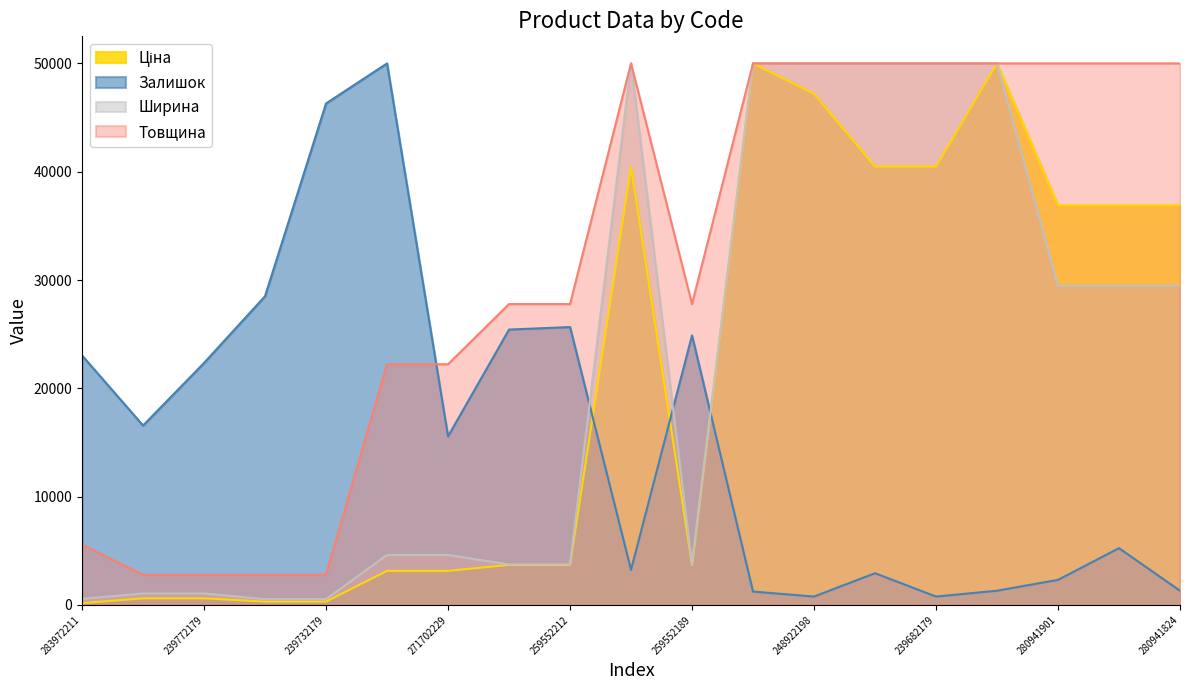

What is the minimum value for Ціна?

168.9